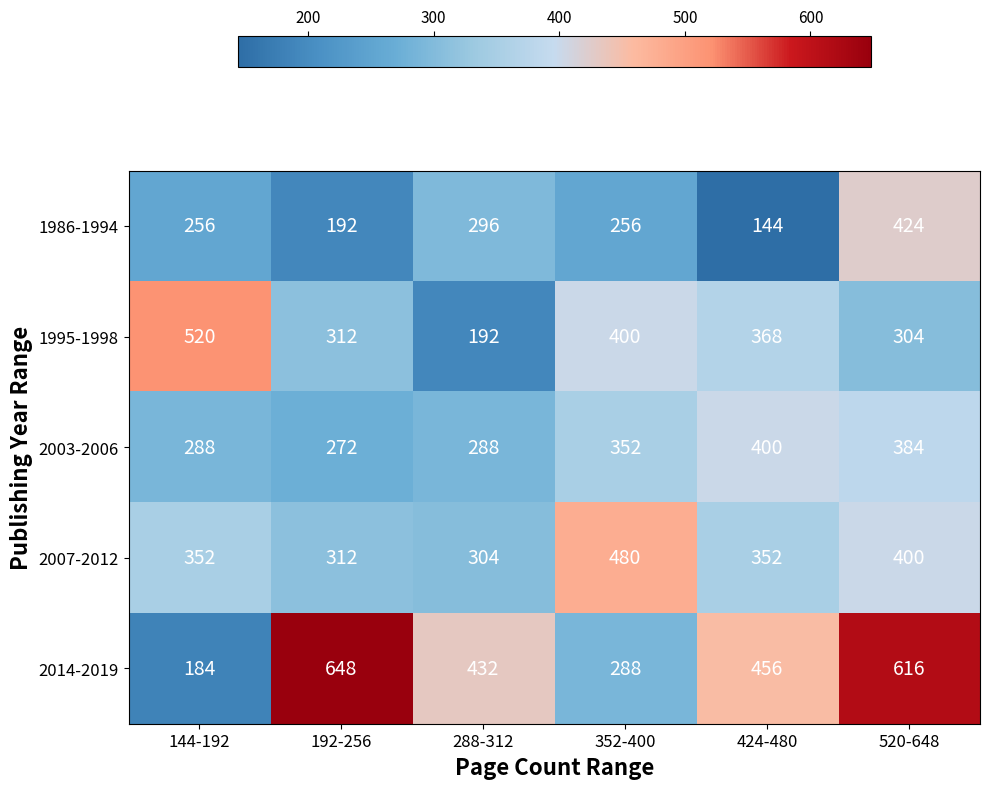

Which series has the largest total across all categories?

2014-2019